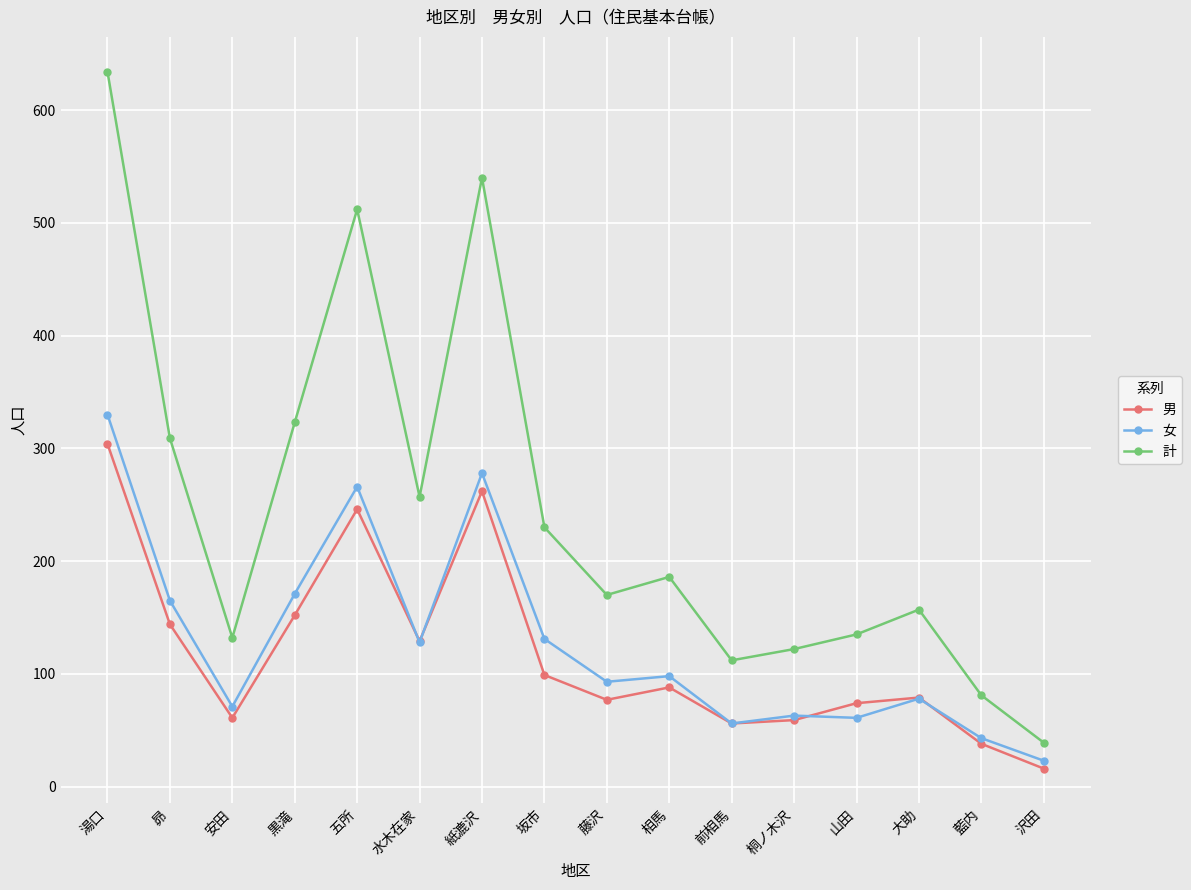

What is the label of the 16th point from the right?

湯口